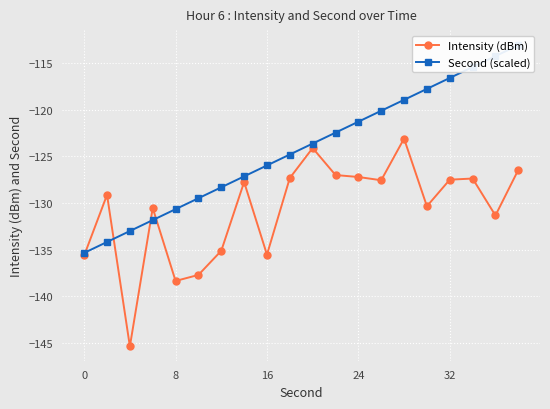

Reading left to right, transcribe all the data shown in this chart.

Intensity (dBm): -135.6	-129.1	-145.3	-130.5	-138.3	-137.7	-135.1	-127.8	-135.5	-127.3	-124.1	-127.0	-127.2	-127.6	-123.1	-130.4	-127.5	-127.4	-131.3	-126.5
Second (scaled): -135.3	-134.2	-133.0	-131.8	-130.7	-129.5	-128.3	-127.2	-126.0	-124.8	-123.6	-122.5	-121.3	-120.1	-119.0	-117.8	-116.6	-115.5	-114.3	-113.1